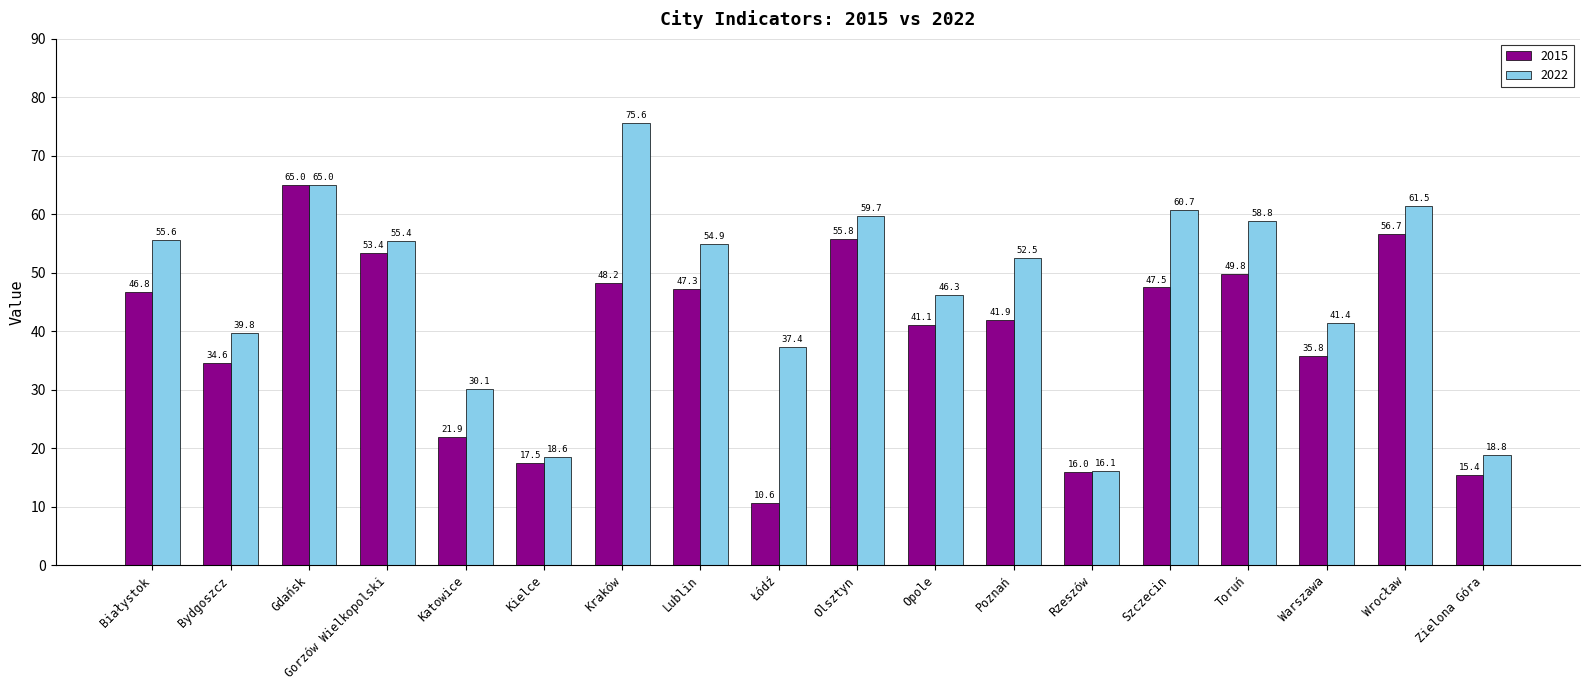

What is the total value across all series at Katowice?

52.0